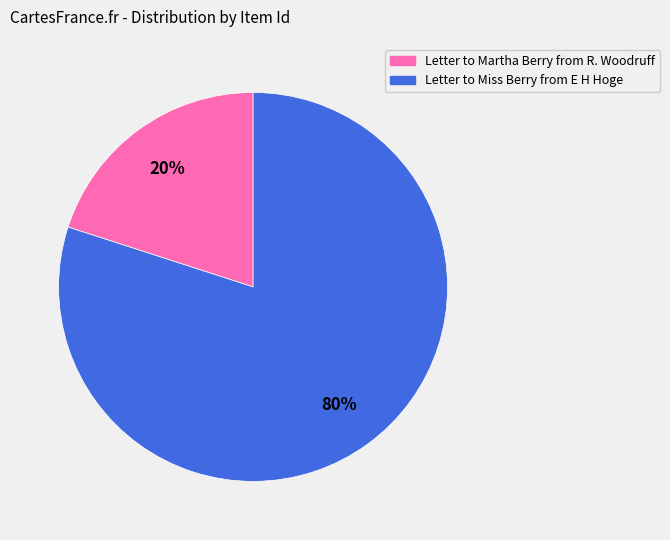

To the nearest percent, what is the difference between the largest and smallest slice percentages?

60%